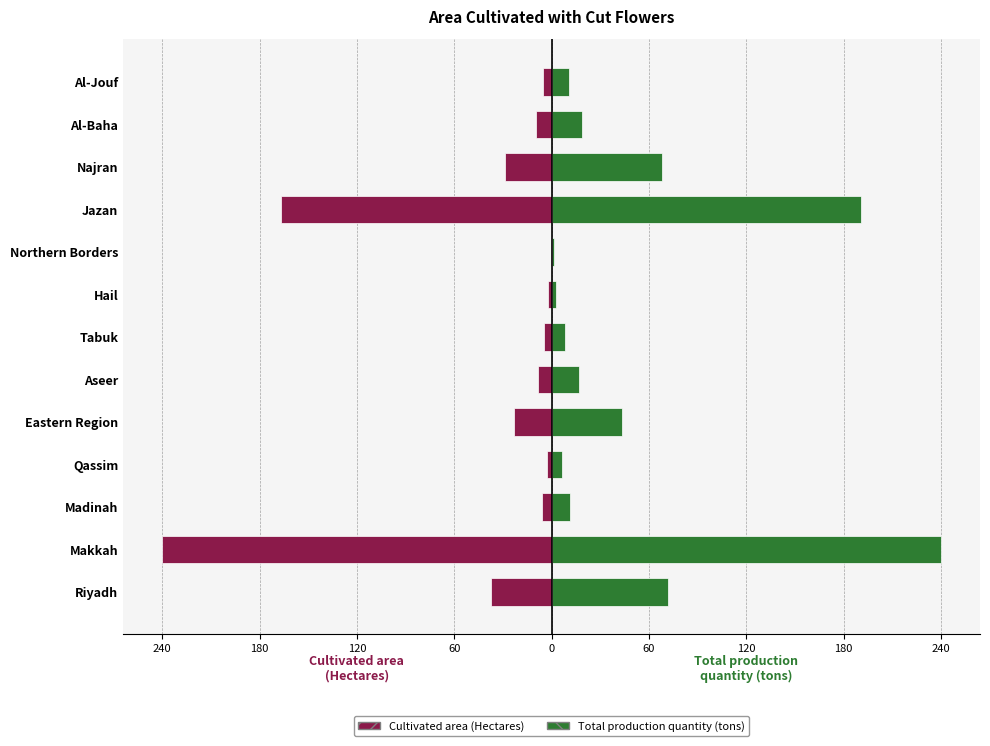

Is it true that Total production quantity (tons) equals 17.0 at Aseer?

True